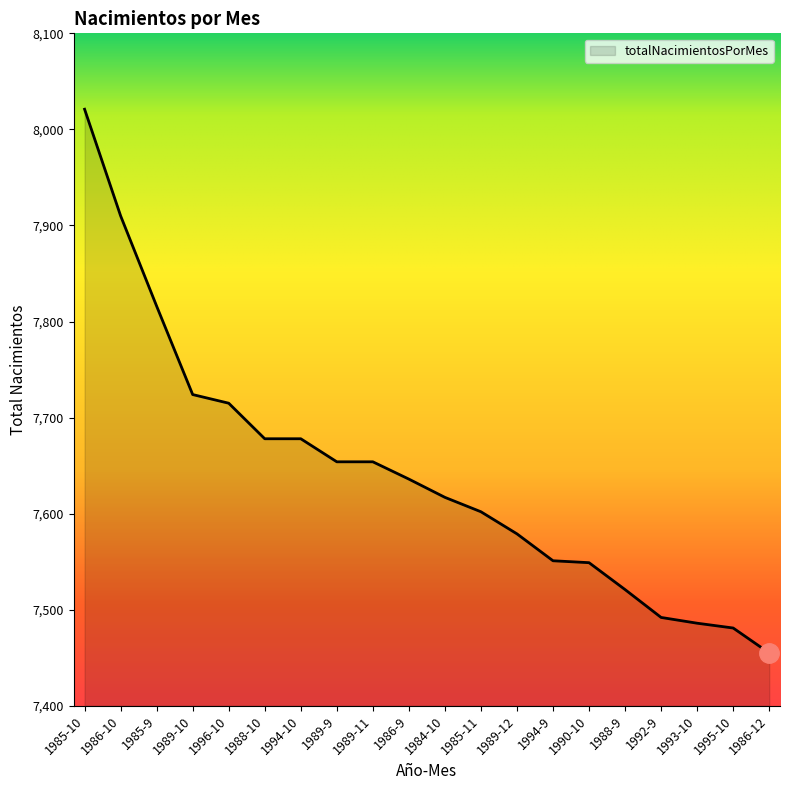

What is the change in value from 1985-10 to 1989-12?

-442